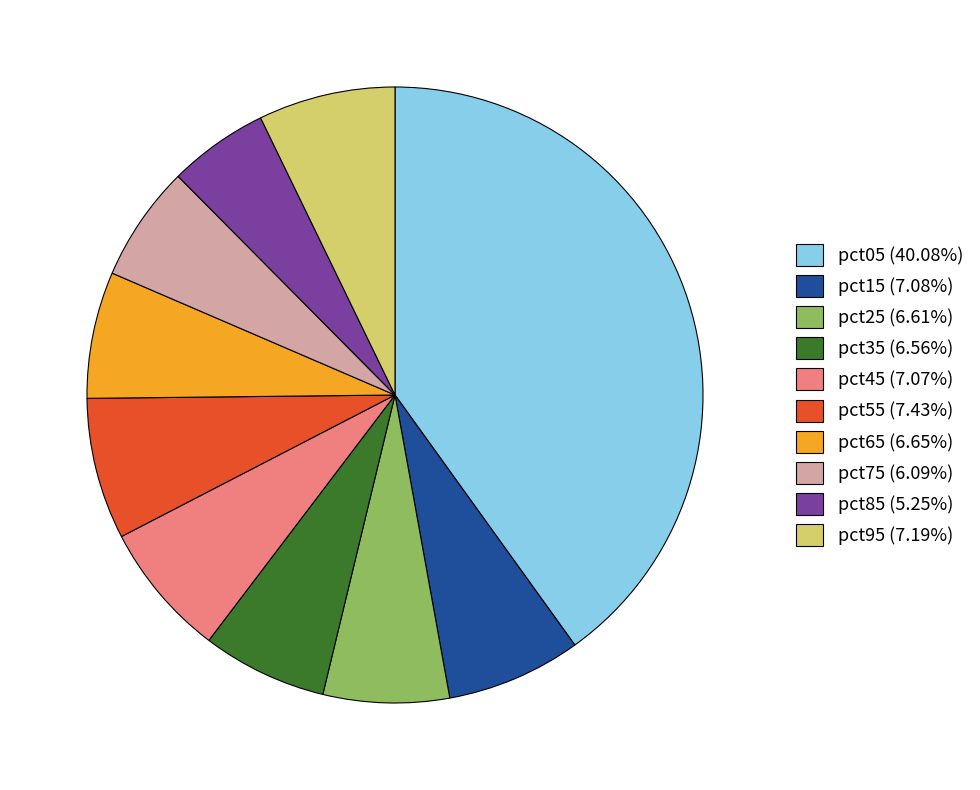

Is there a majority slice in this chart?

No